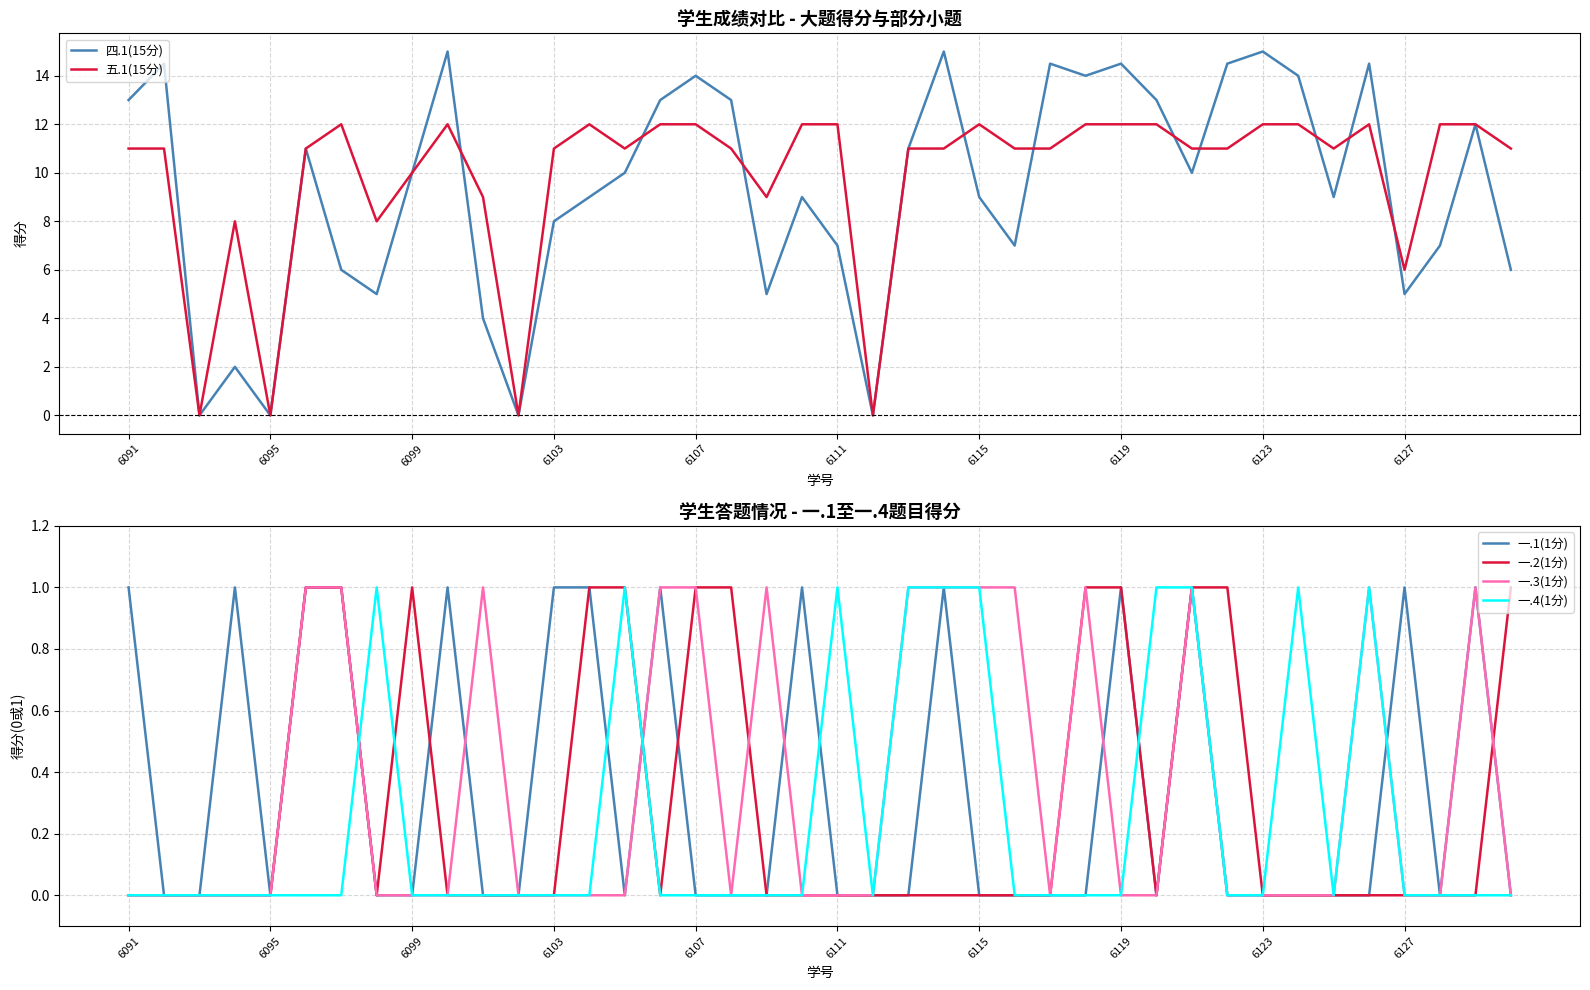

Is this an area chart (filled region under the line)?

No